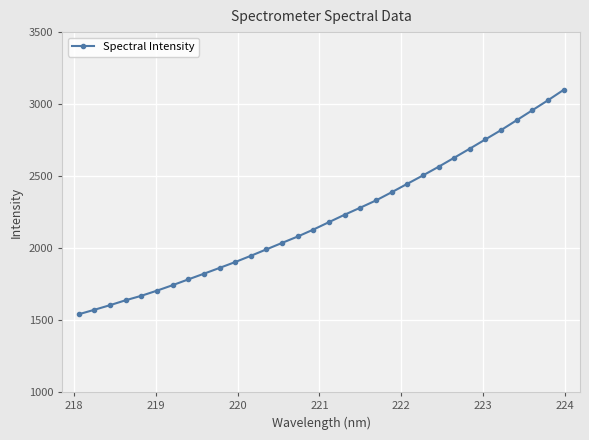

What is the value of the 27th point from the left?

2755.4